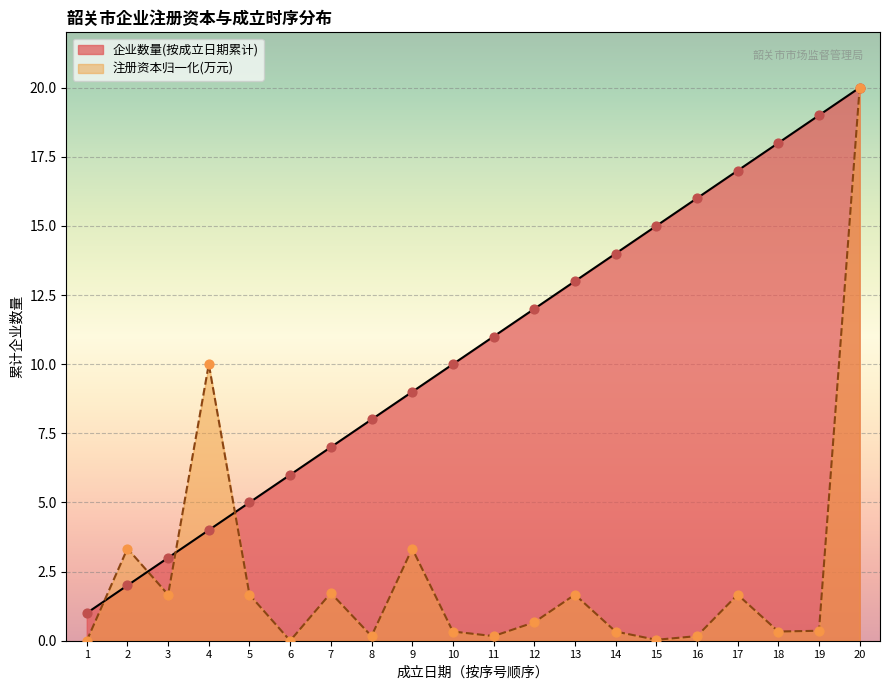

Which series contains the lowest Y value?

注册资本(万元)